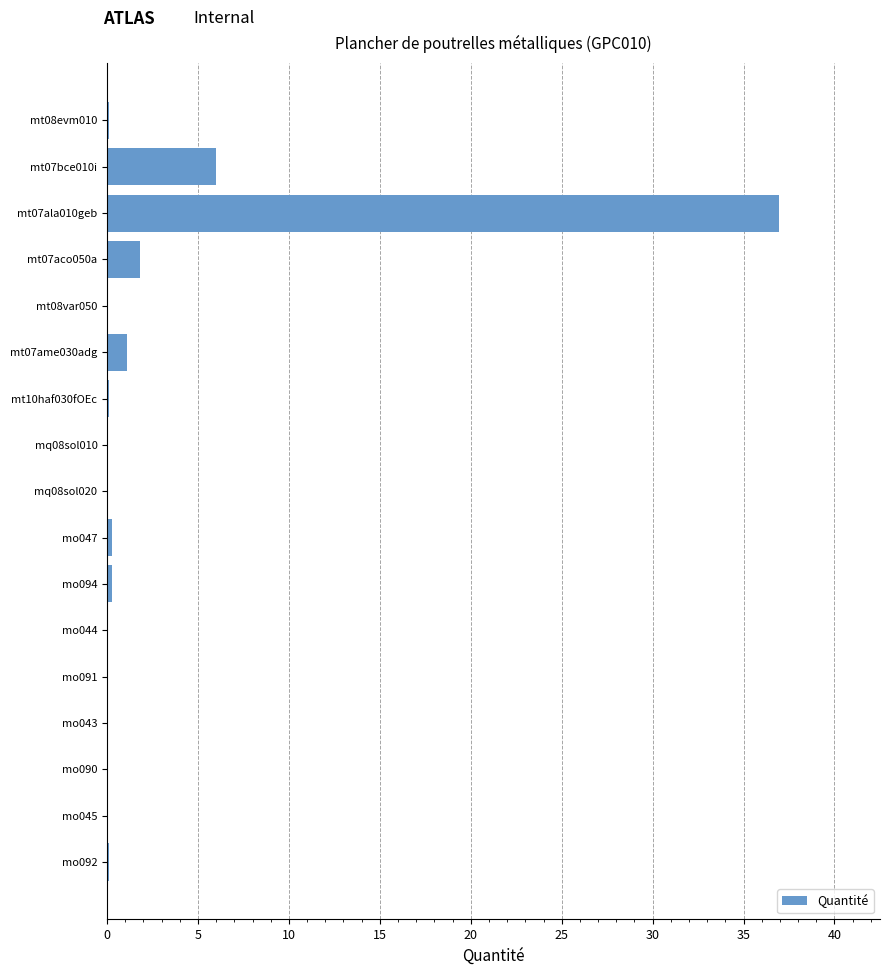

What is the greatest value displayed?

37.0